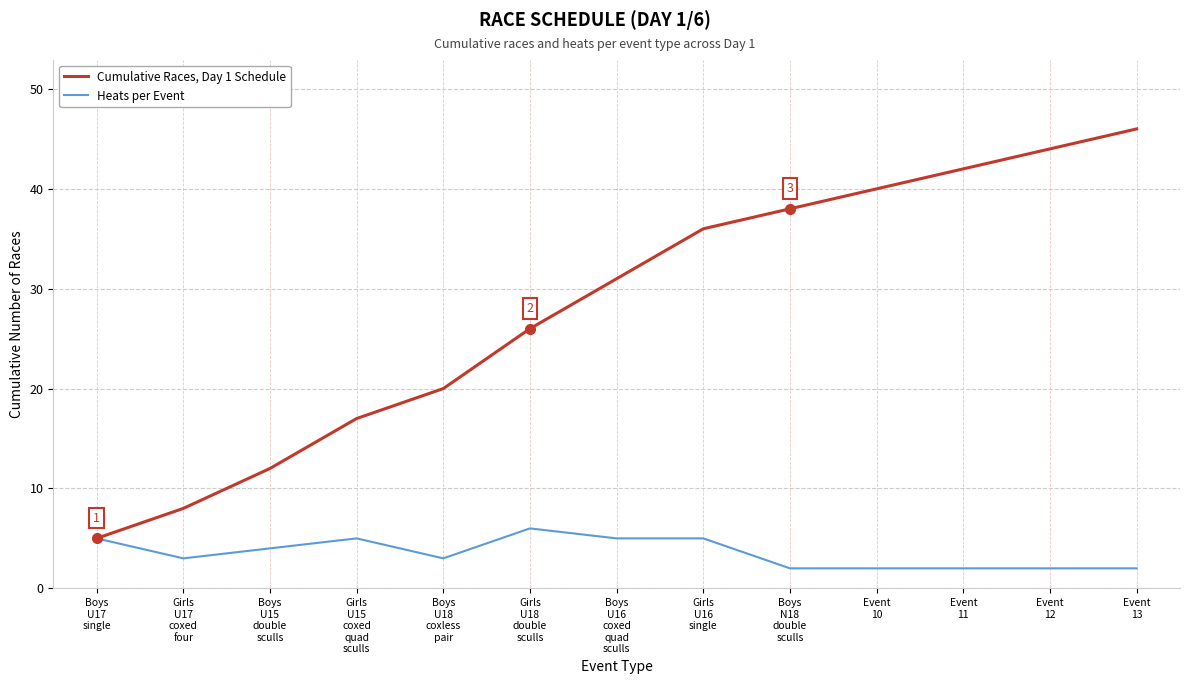

What is the total value across all series at Event
10?

42